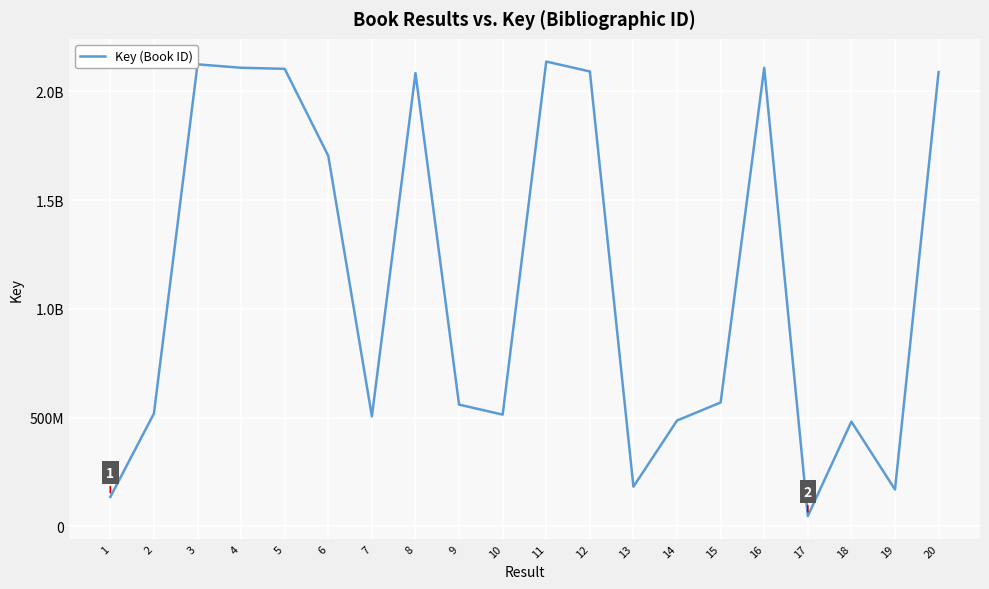

Rank the categories by value from highest to lowest.

11, 3, 16, 4, 5, 12, 20, 8, 6, 15, 9, 2, 10, 7, 14, 18, 13, 19, 1, 17